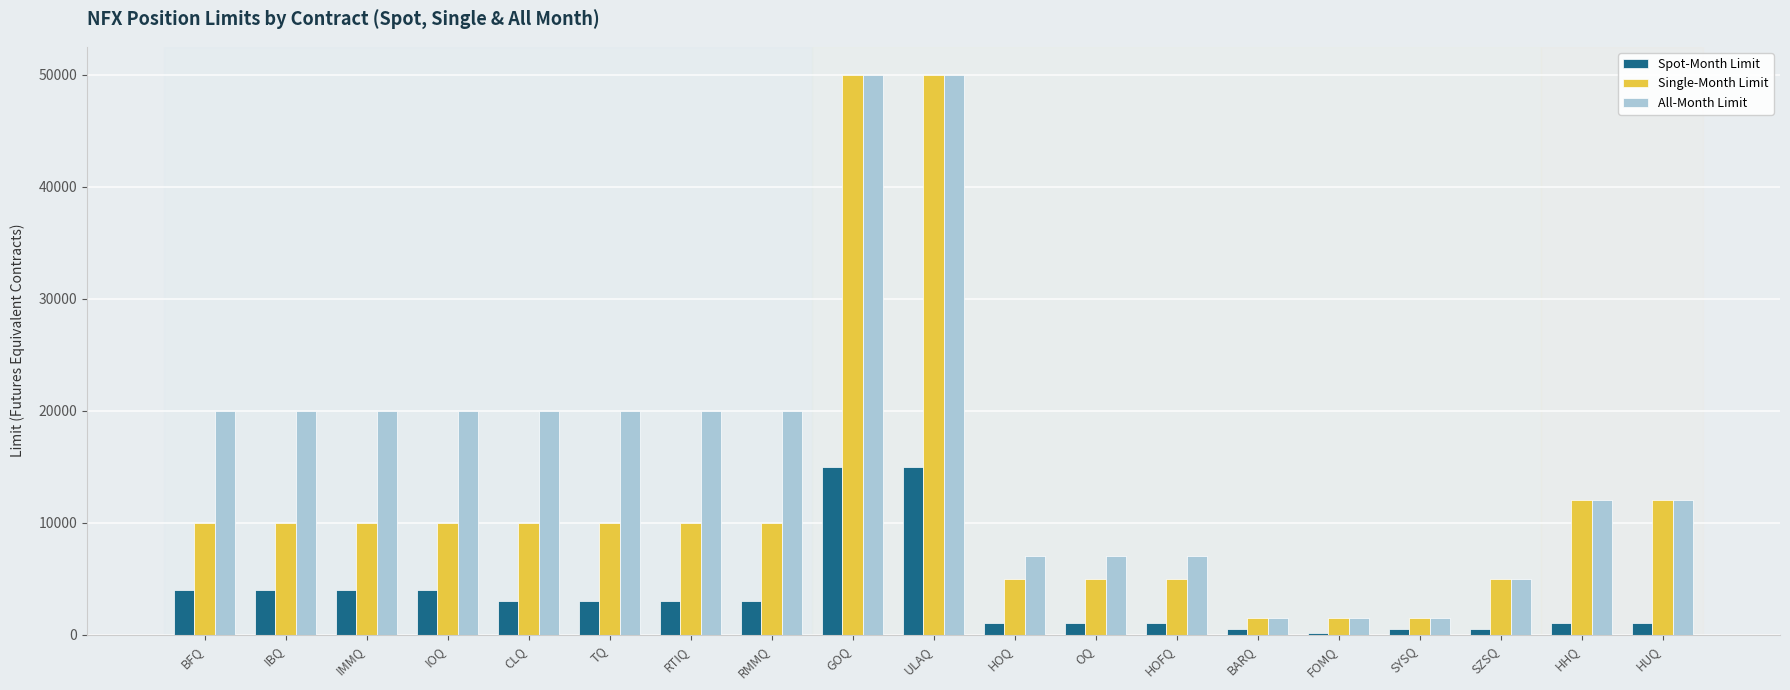

Is the value of Spot-Month Limit at FOMQ greater than the value of Single-Month Limit at SZSQ?

No